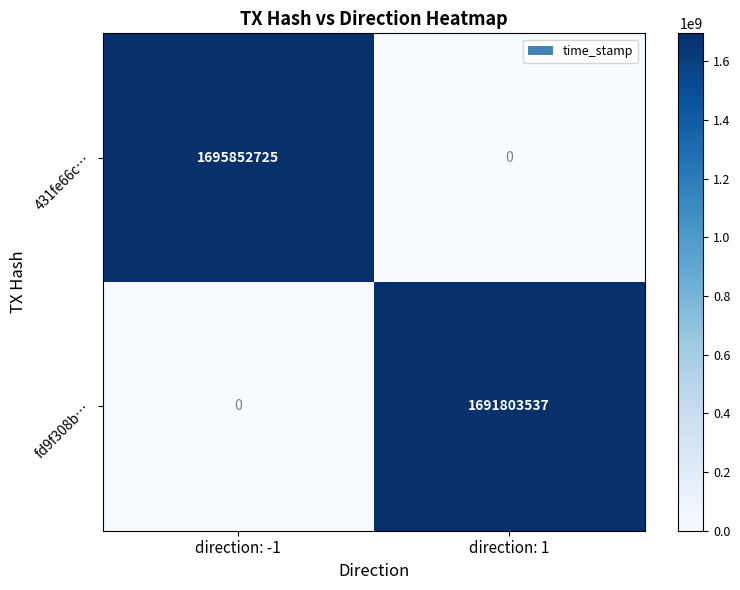

Rank the series by their maximum value, from lowest to highest.

fd9f308b…, 431fe66c…